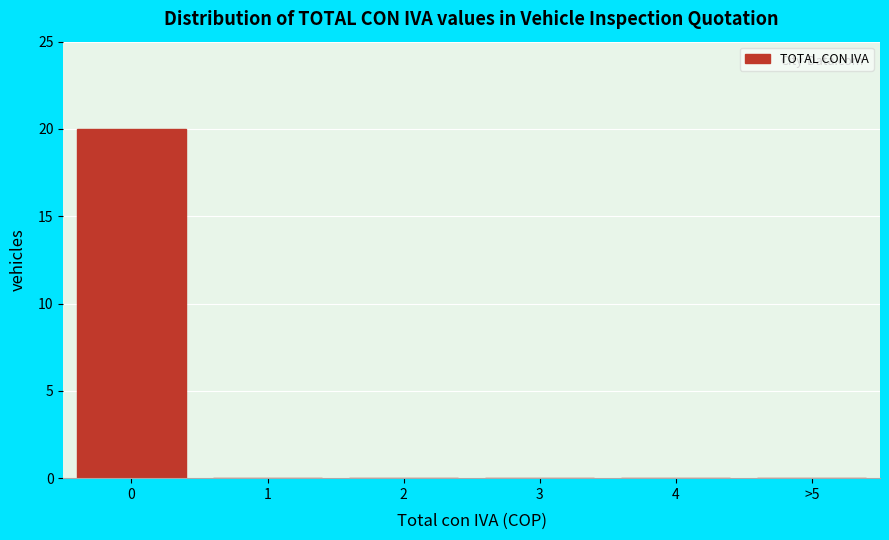

Reading right to left, transcribe all the data shown in this chart.

>5=0	4=0	3=0	2=0	1=0	0=20